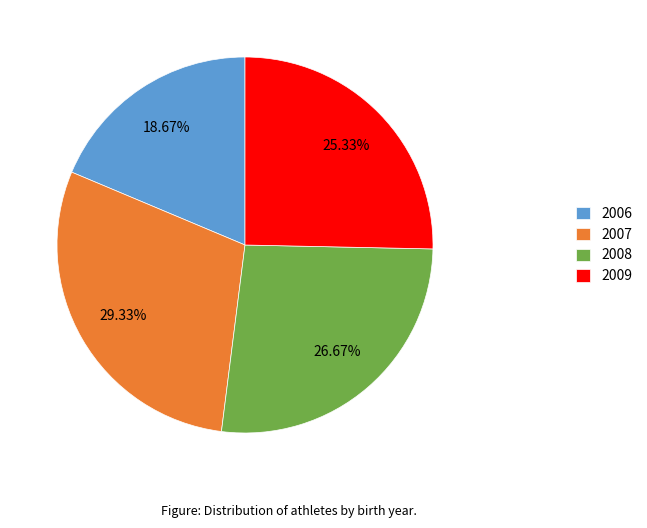

Between 2008 and 2009, which is larger?

2008